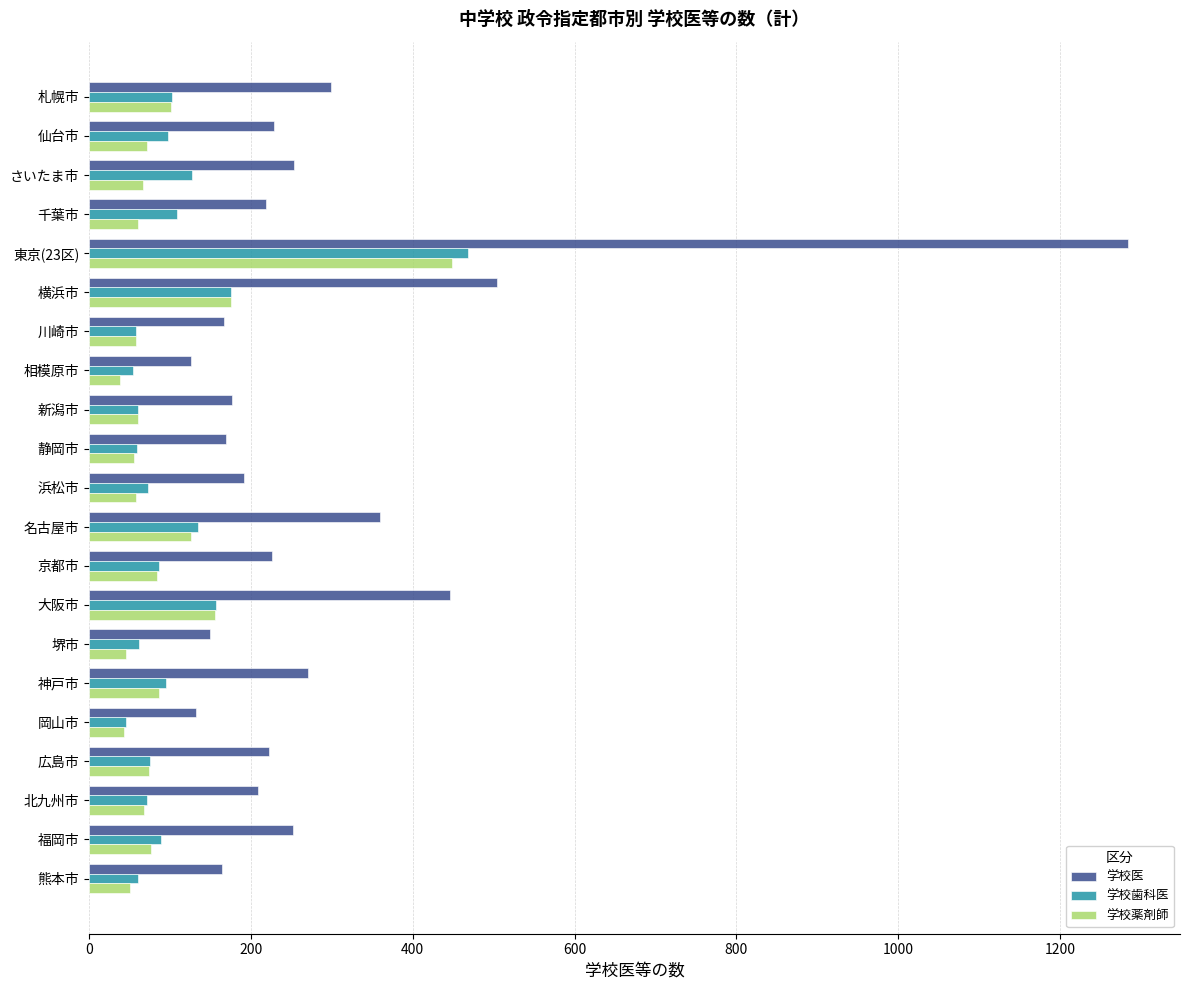

The 学校薬剤師 series shows 77 at 福岡市. True or false?

True